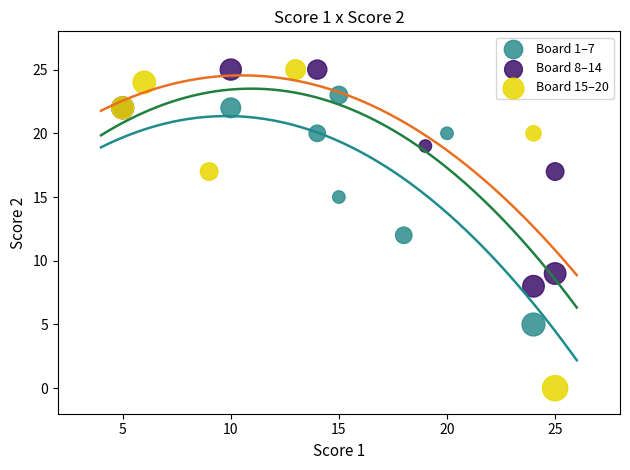

Which series has the largest Y range (max minus min)?

Board 15–20